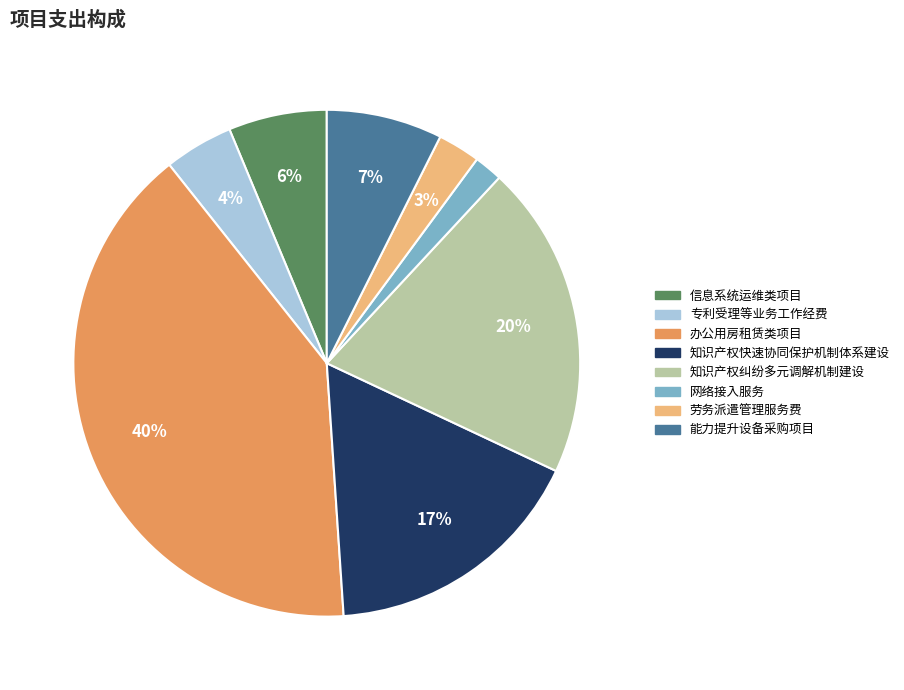

The 知识产权快速协同保护机制体系建设 slice represents 3% of the pie. True or false?

False